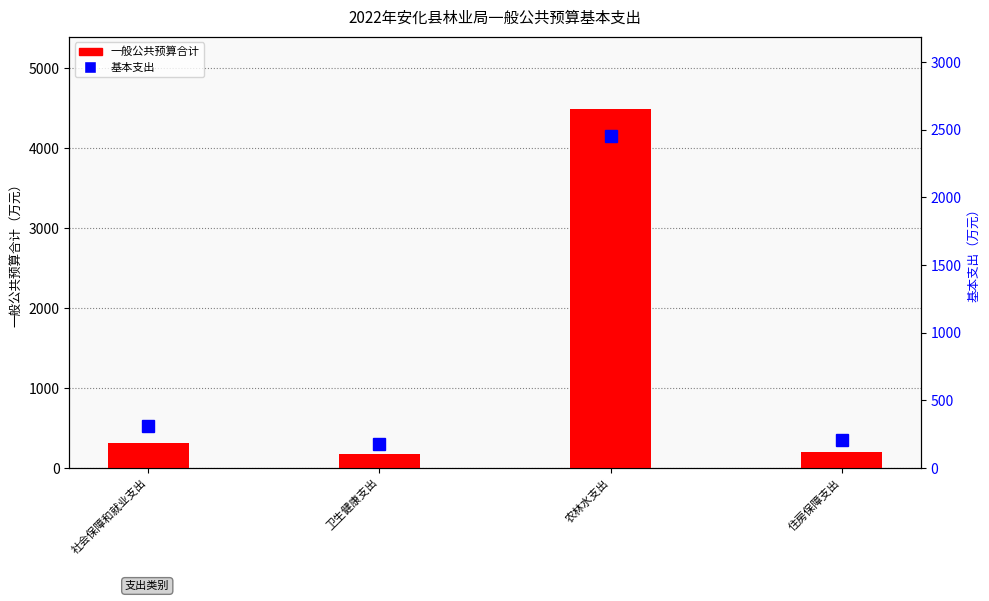

List the series in order of their peak value, highest first.

一般公共预算合计, 基本支出